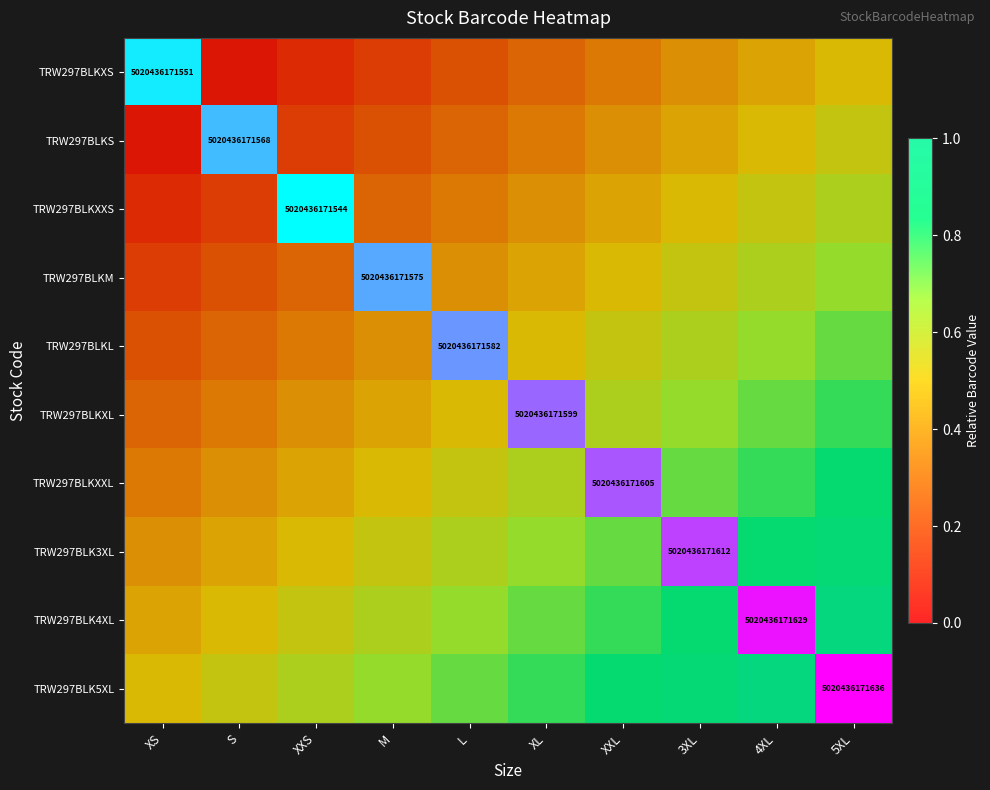

How many categories are shown in the chart?

10